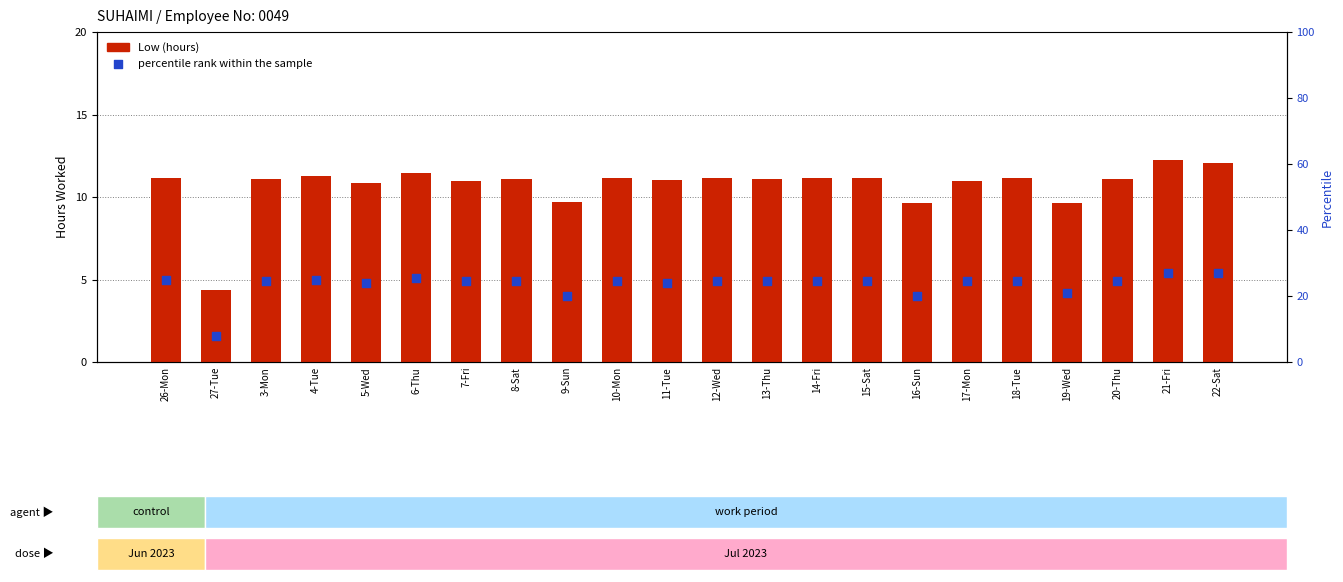

What is the total value across all series at 7-Fri?

35.5